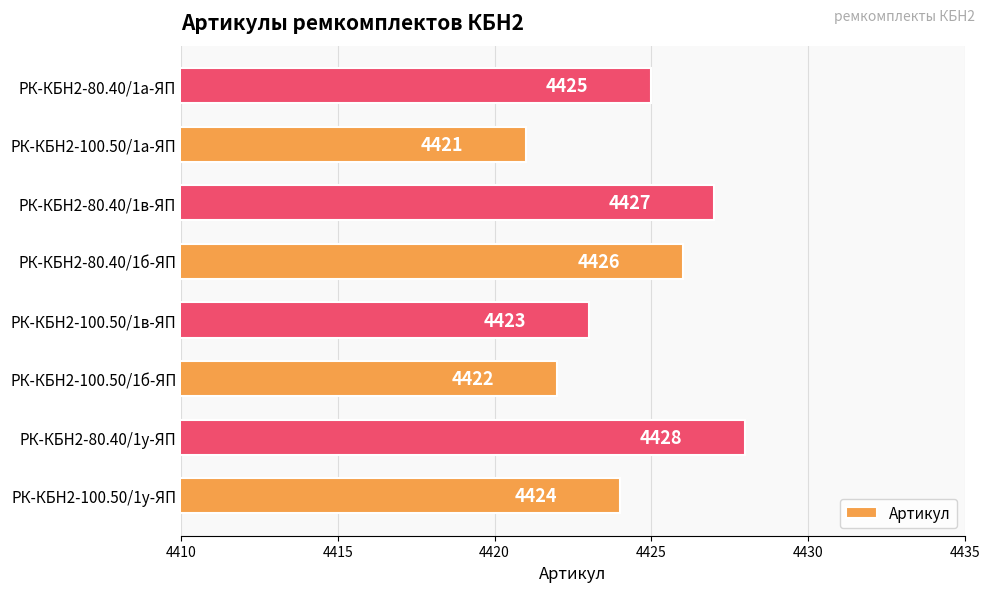

True or false: the data shows 4421 at РК-КБН2-100.50/1а-ЯП.

True